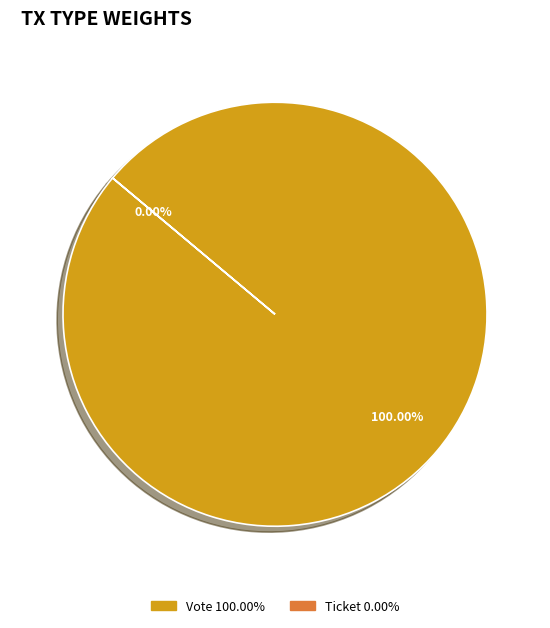

True or false: Ticket accounts for 0% of the total.

True